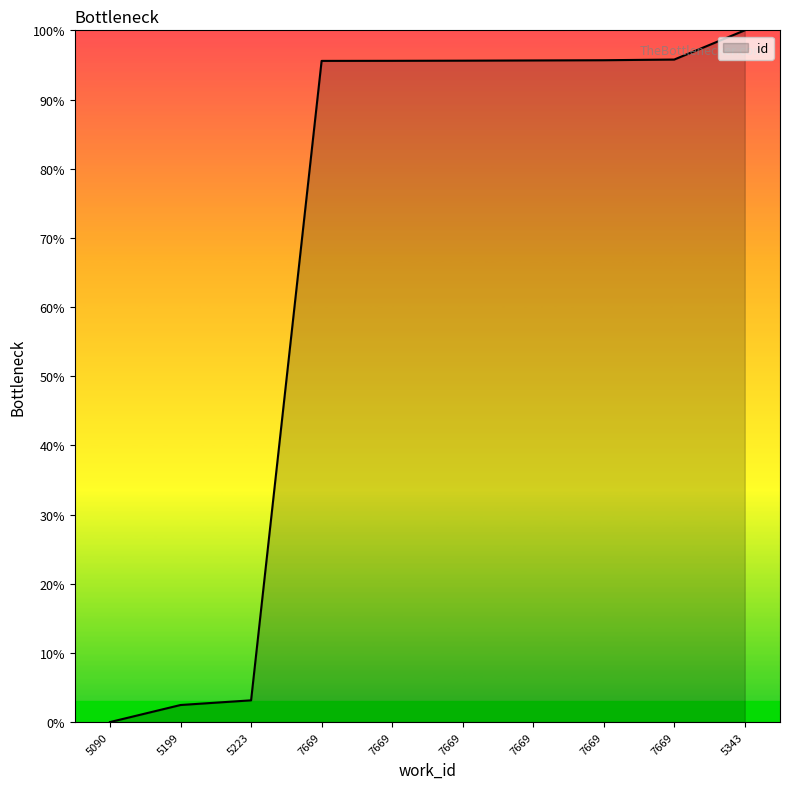

How many lines are shown in the chart?

1